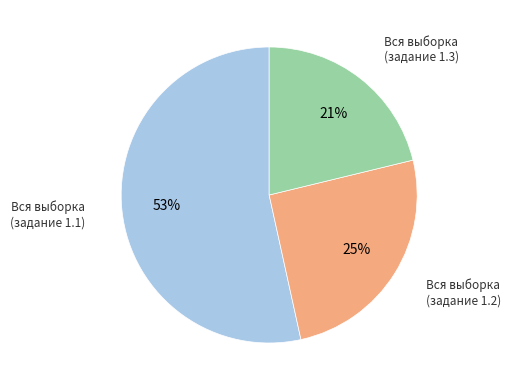

Is there a majority slice in this chart?

Yes